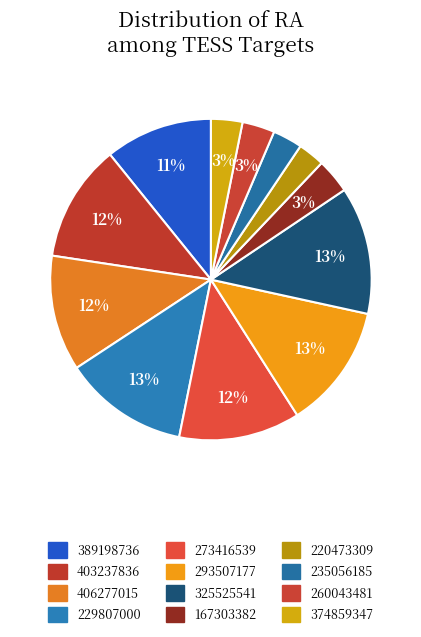

What is the smallest slice in the pie chart?

220473309